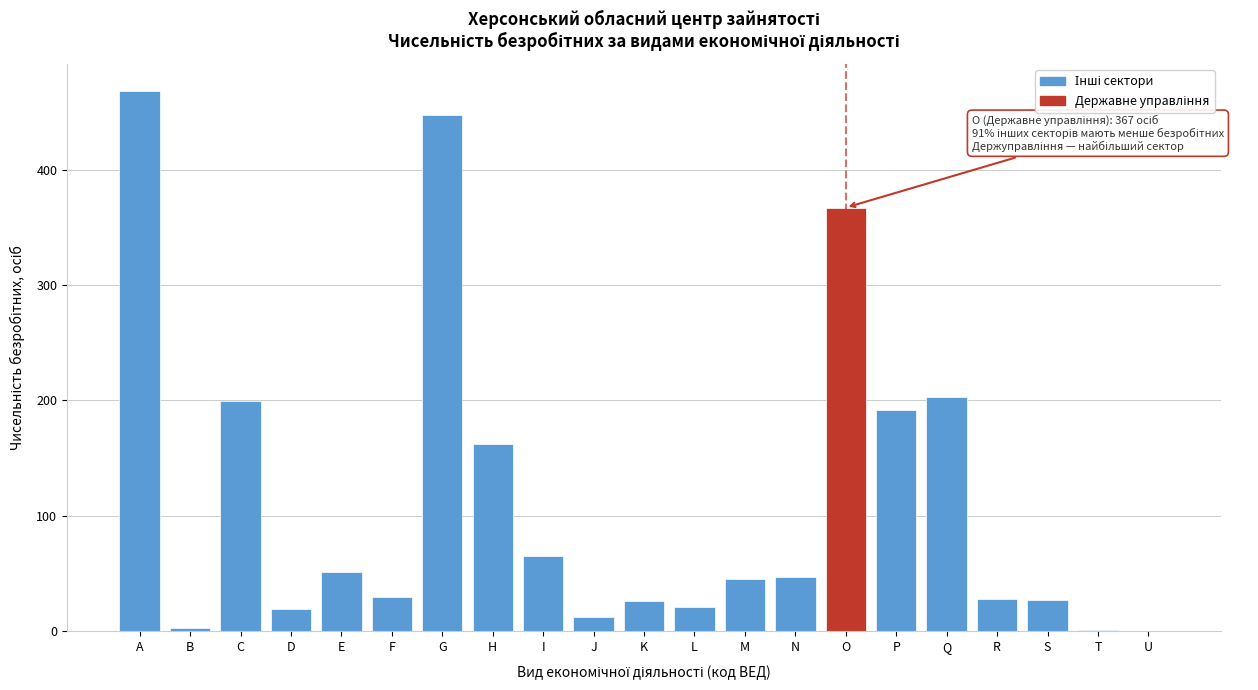

What is the approximate value at M?

45